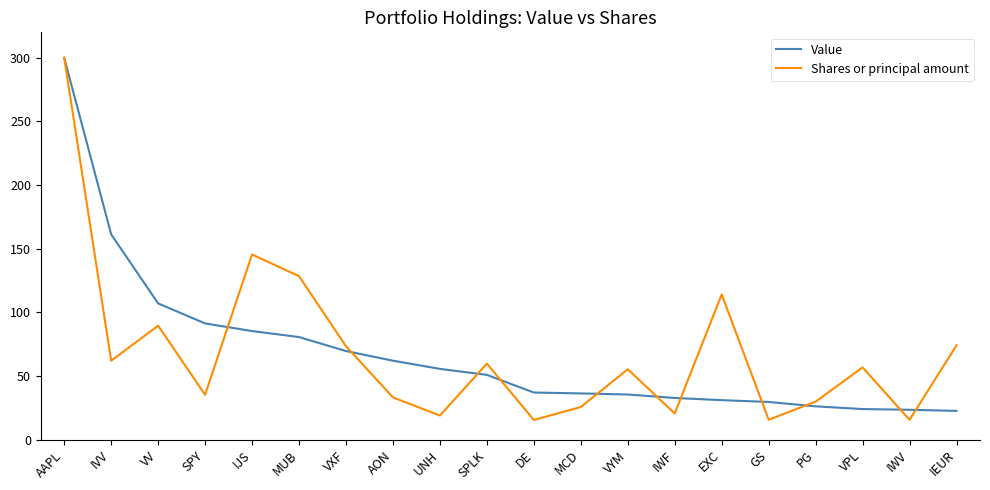

Is this an area chart (filled region under the line)?

No